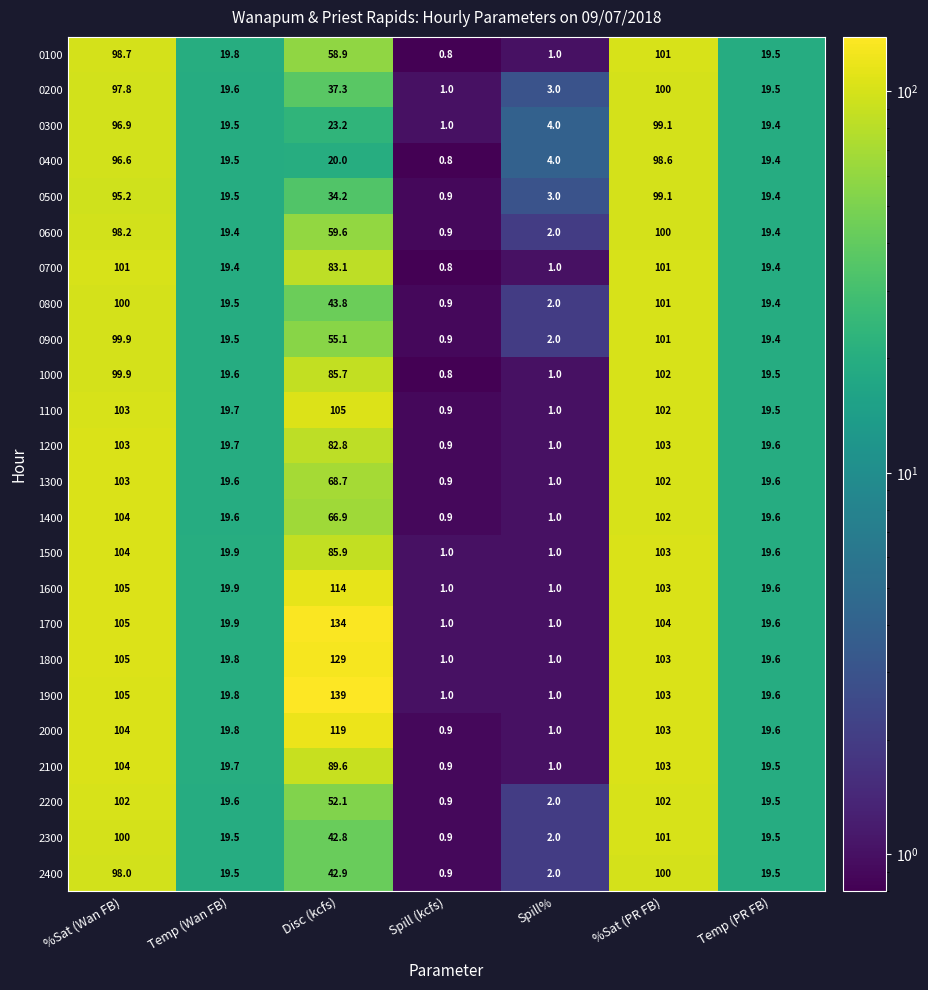

How many series are shown in this chart?

24